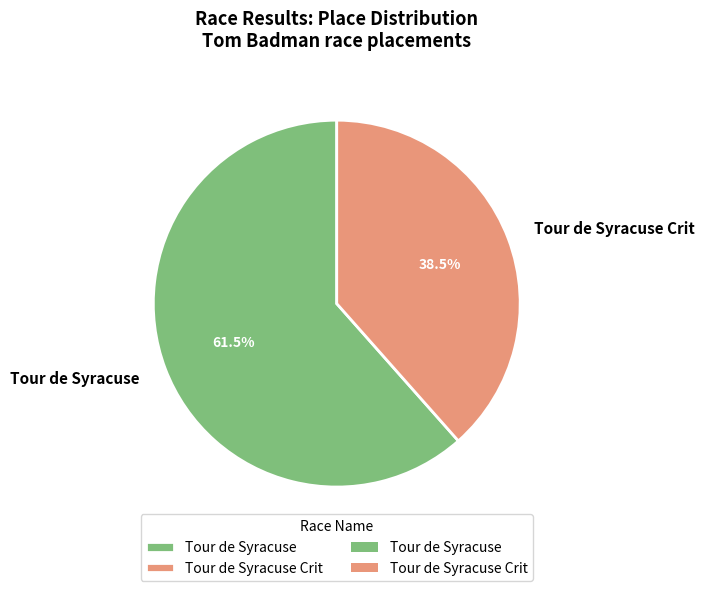

True or false: Tour de Syracuse accounts for 55% of the total.

False